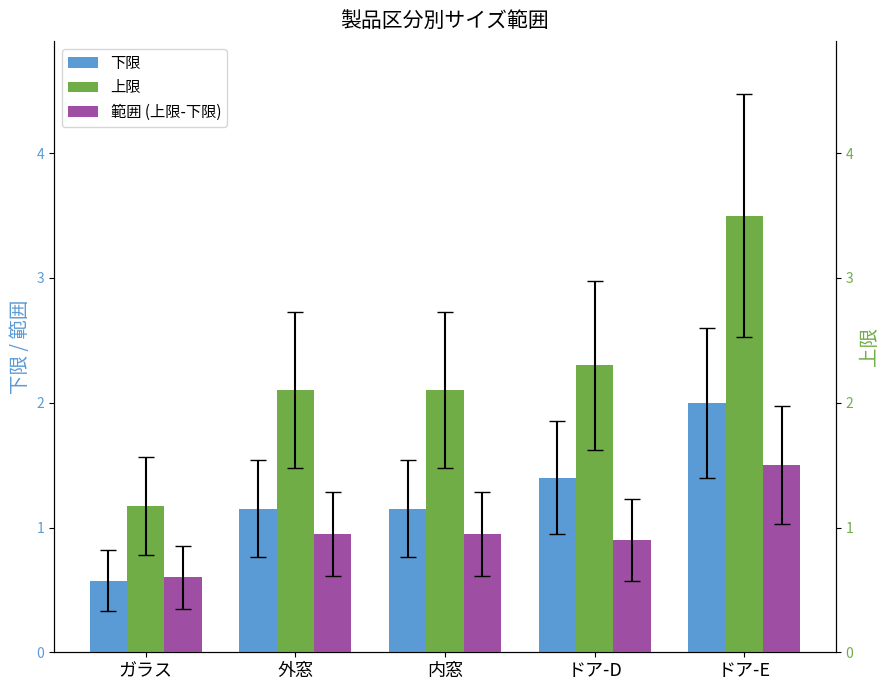

Reading left to right, what are all the values shown in this chart?

下限: 0.6	1.1	1.1	1.4	2.0
上限: 1.2	2.1	2.1	2.3	3.5
範囲 (上限-下限): 0.6	0.9	0.9	0.9	1.5